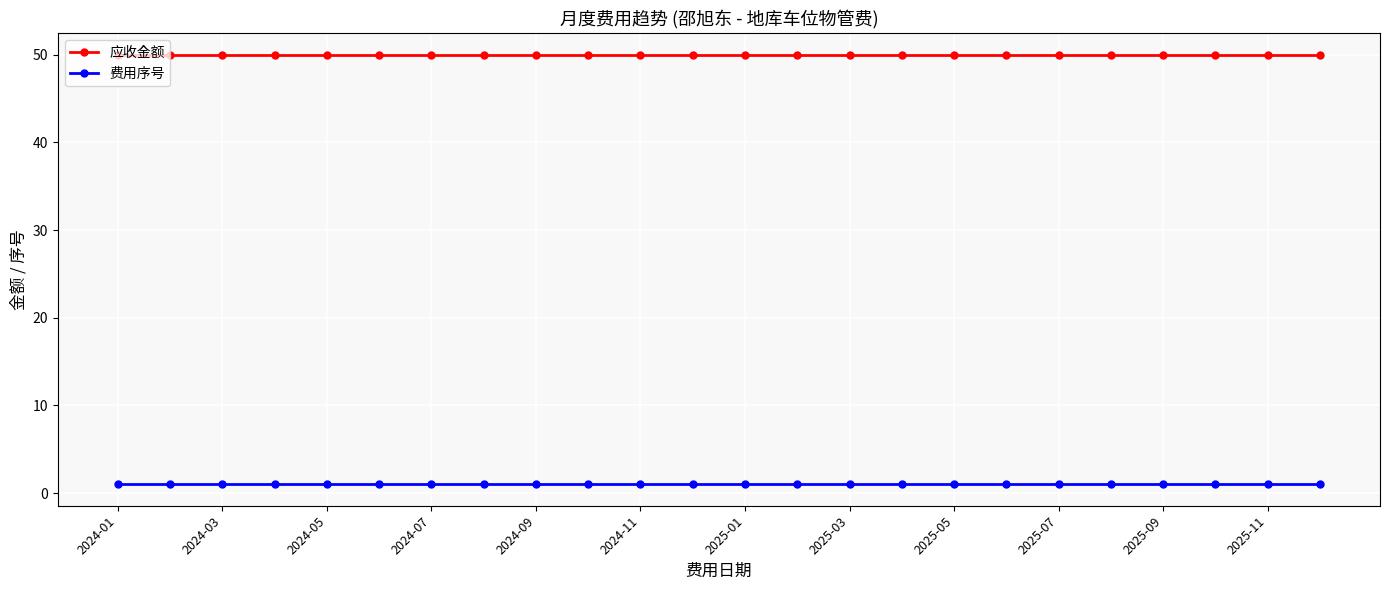

At how many categories does at least one series exceed 14?

24